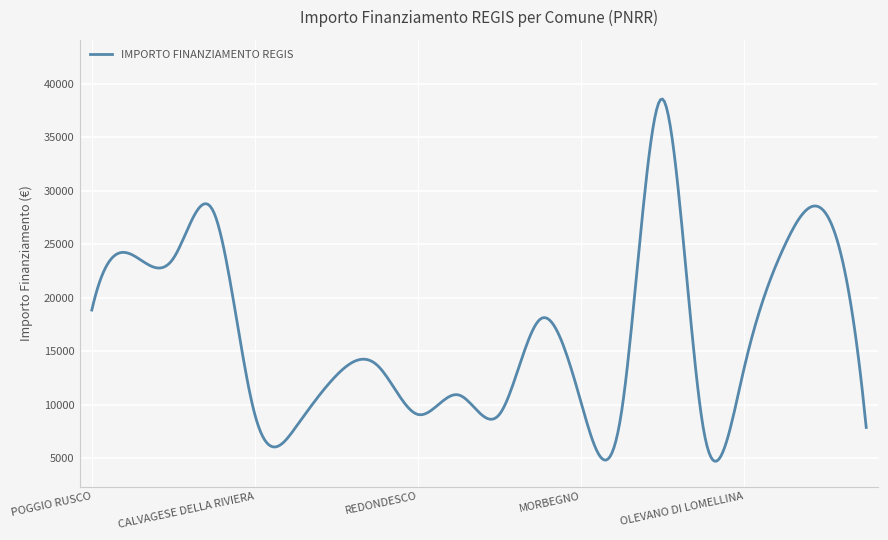

What is the greatest value displayed?

38565.0